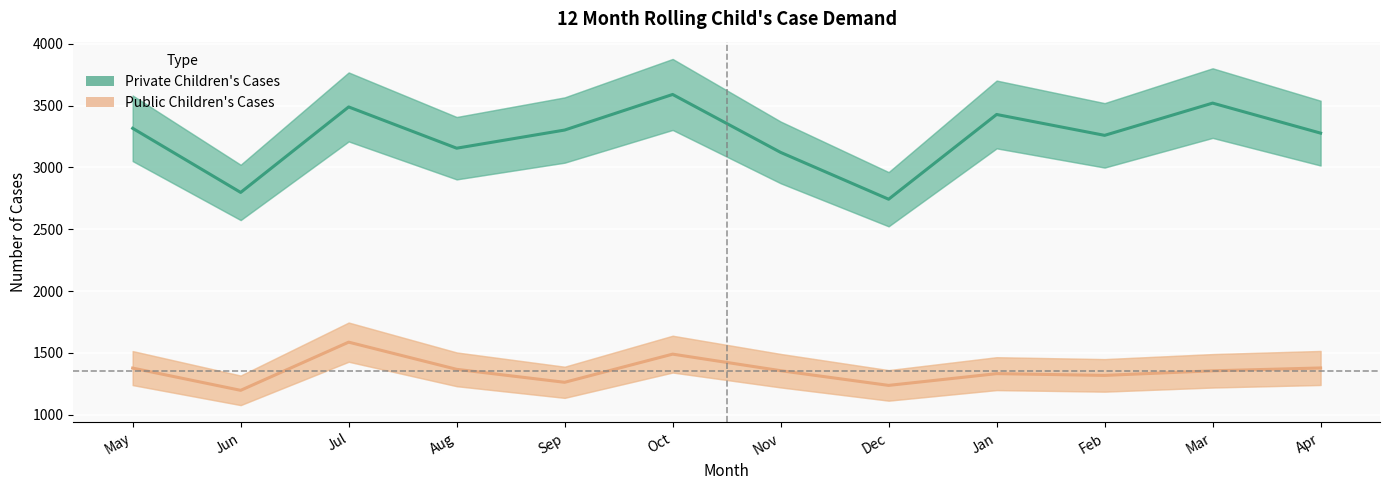

What is the average value of the Private Children's Cases series?

3251